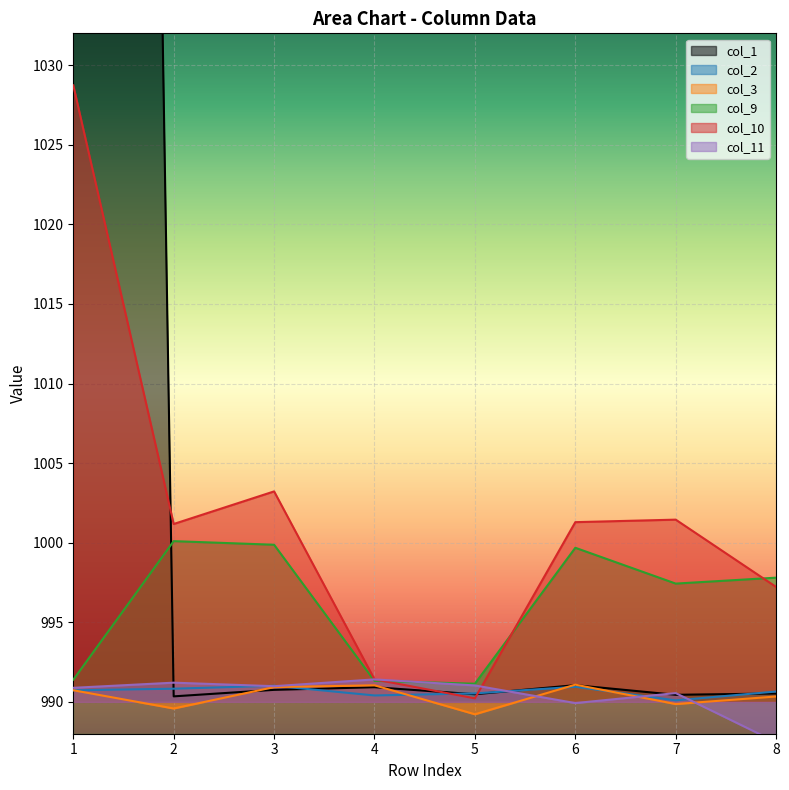

True or false: col_11 and col_3 cross at least once.

True